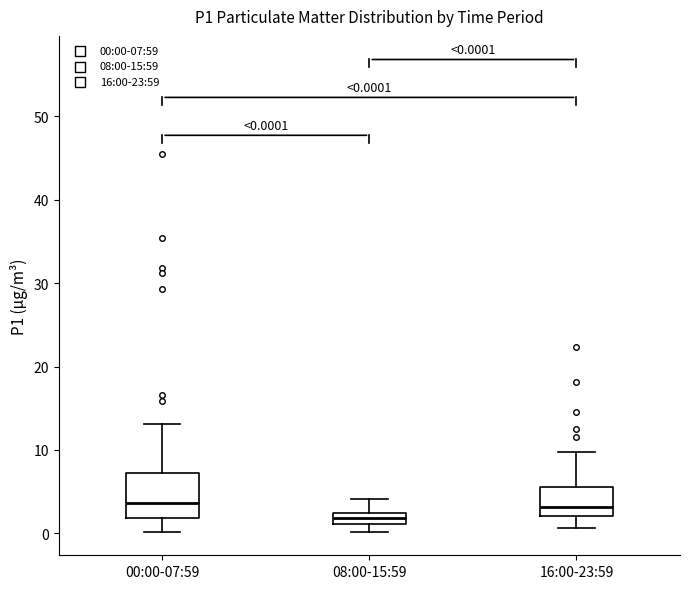

Which box has the lowest median line?

08:00-15:59